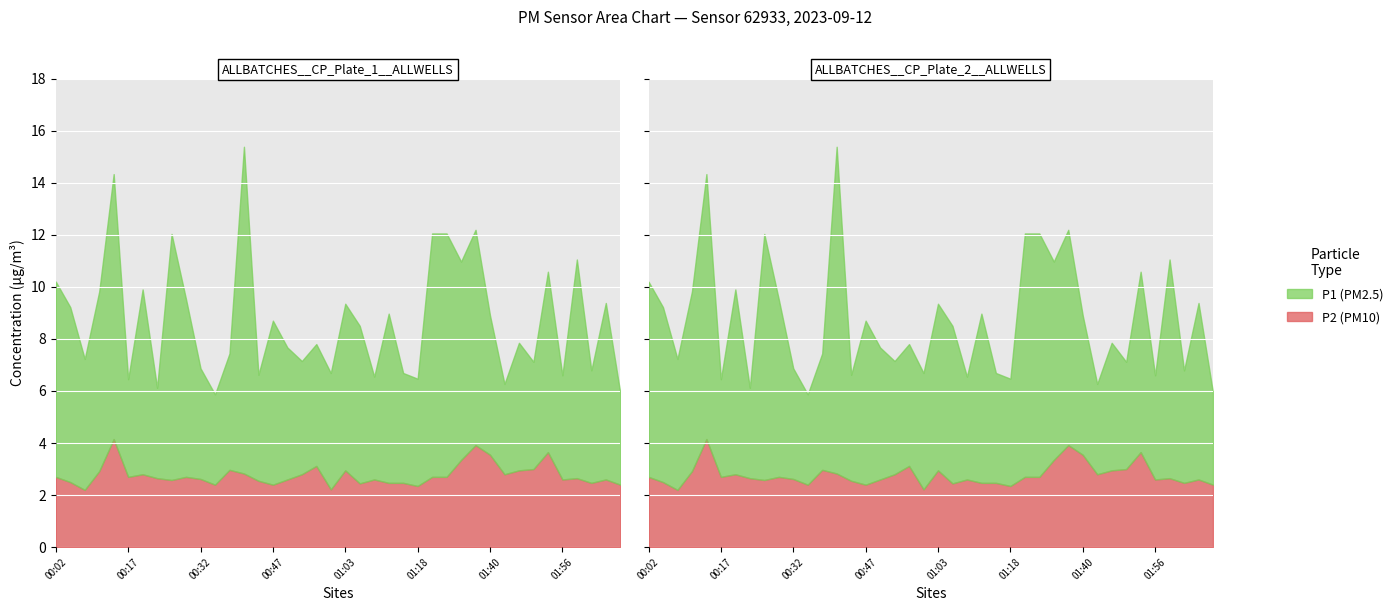

At which category is the sum across all series the highest?

00:41